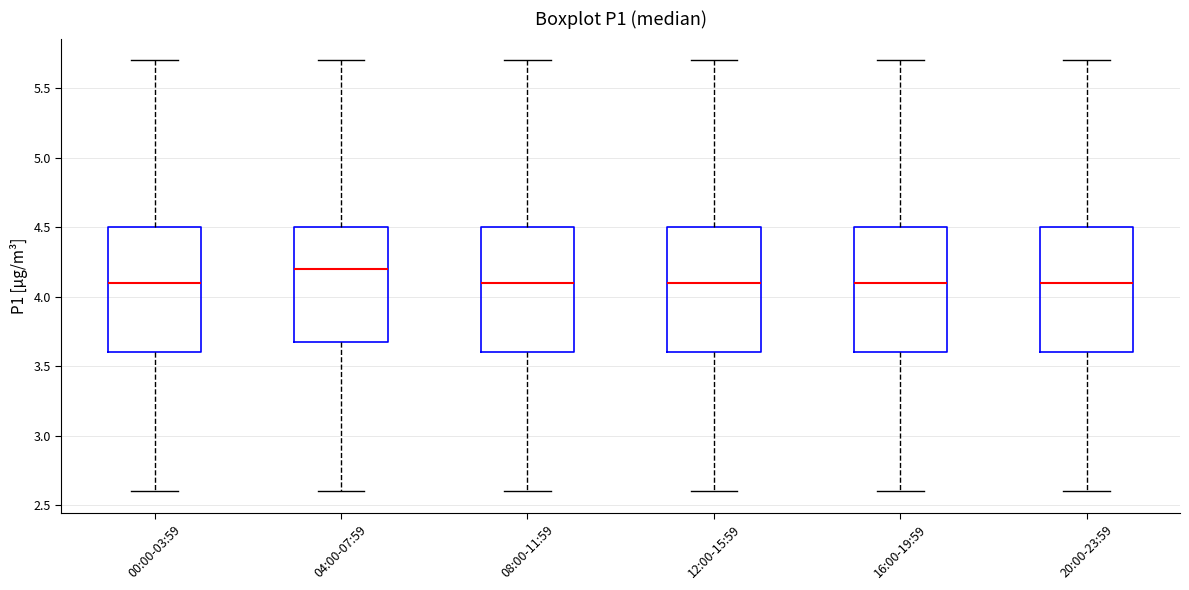

Reading left to right, read every box against the y-axis: the position of its median line, the range the box covers, and the ends of its whiskers. The values are not printed on the chart, so give them approximately, as read against the axis.

00:00-03:59: median 4.1, box 3.6 to 4.5, whiskers 2.6 to 5.7
04:00-07:59: median 4.2, box 3.7 to 4.5, whiskers 2.6 to 5.7
08:00-11:59: median 4.1, box 3.6 to 4.5, whiskers 2.6 to 5.7
12:00-15:59: median 4.1, box 3.6 to 4.5, whiskers 2.6 to 5.7
16:00-19:59: median 4.1, box 3.6 to 4.5, whiskers 2.6 to 5.7
20:00-23:59: median 4.1, box 3.6 to 4.5, whiskers 2.6 to 5.7